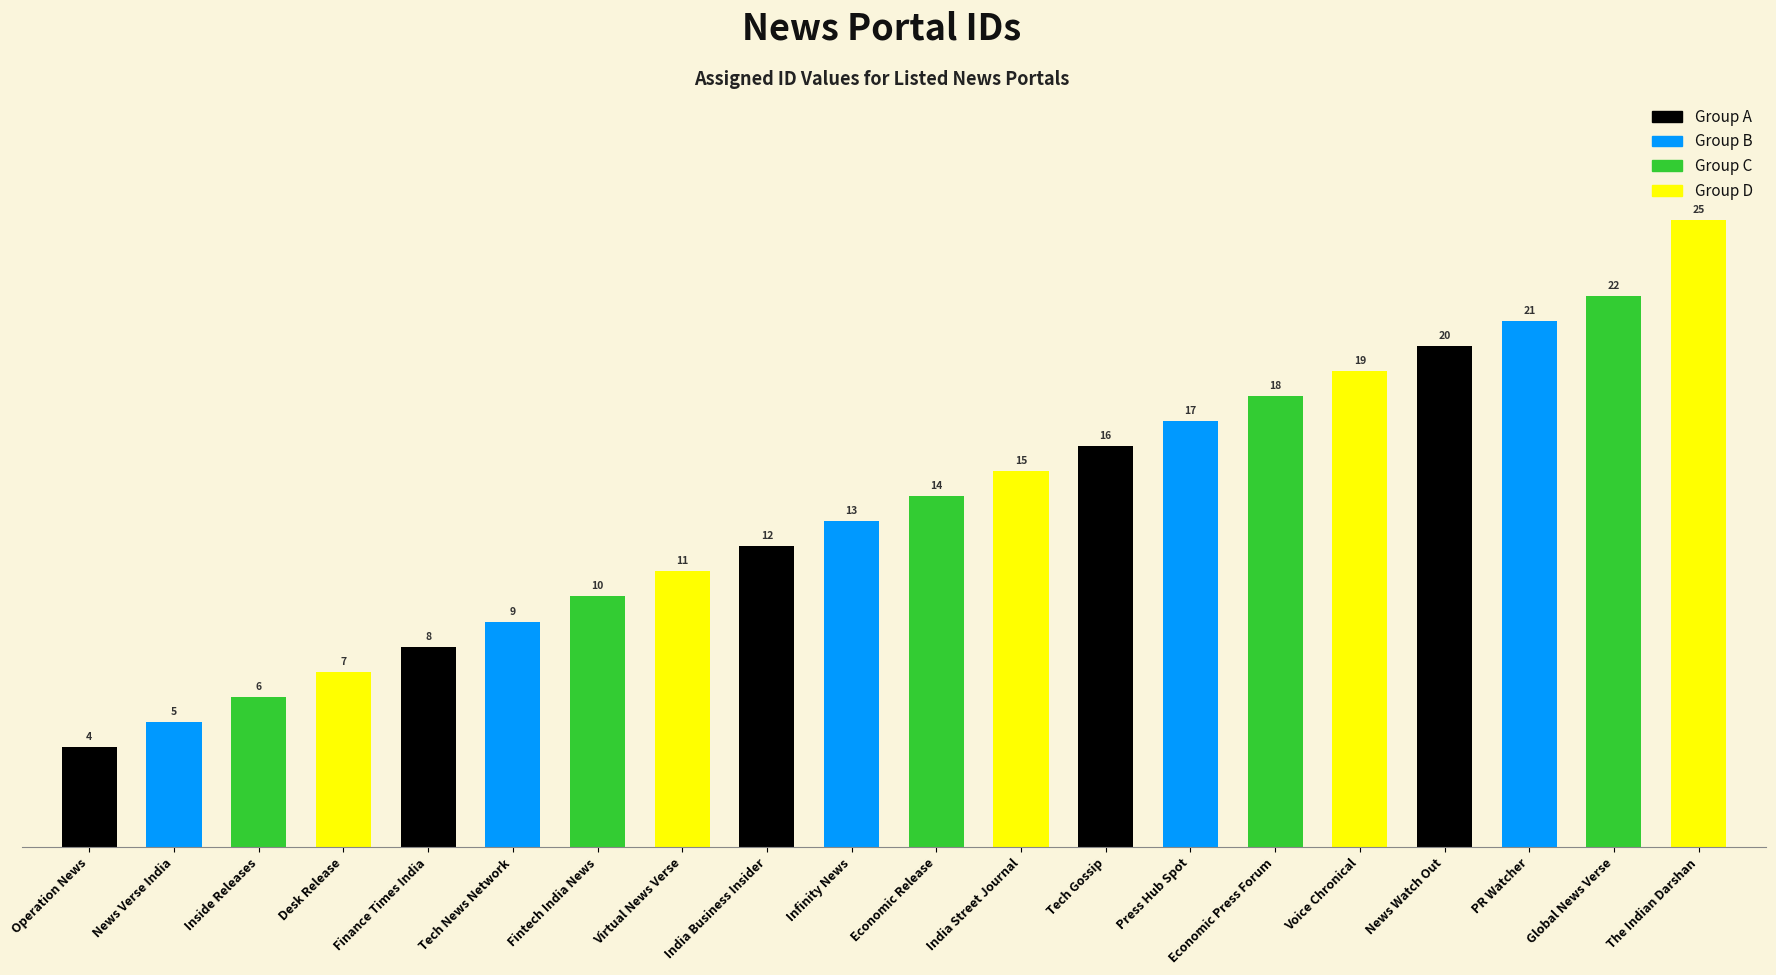

What is the difference between the values at Inside Releases and Finance Times India?

2